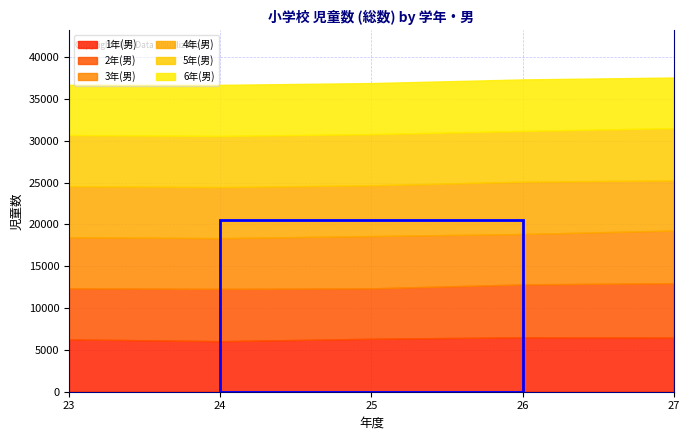

How many times do 4年(男) and 6年(男) cross each other?

3